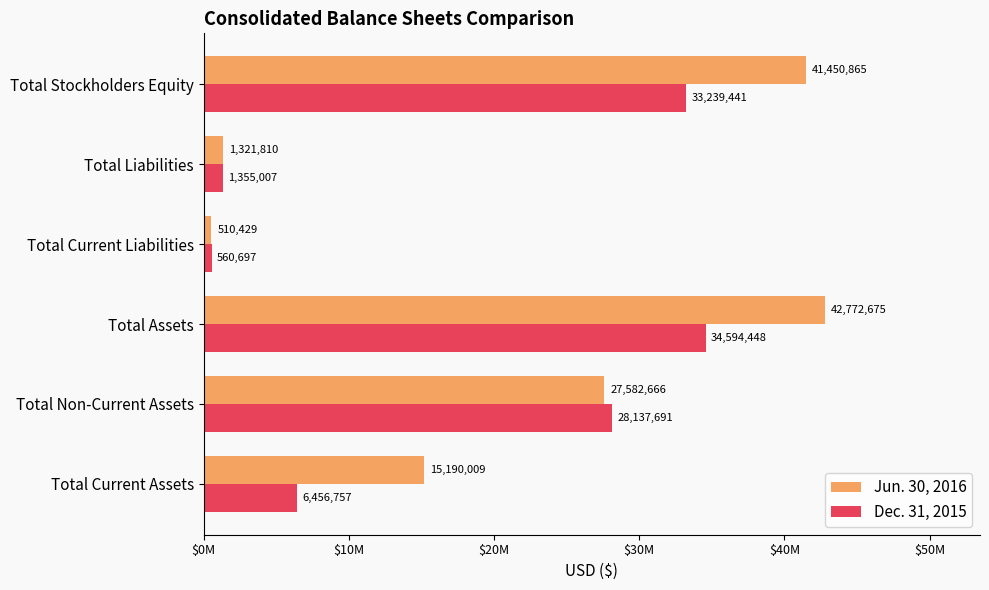

Reading left to right, transcribe all the data shown in this chart.

Jun. 30, 2016: 15190009	27582666	42772675	510429	1321810	41450865
Dec. 31, 2015: 6456757	28137691	34594448	560697	1355007	33239441